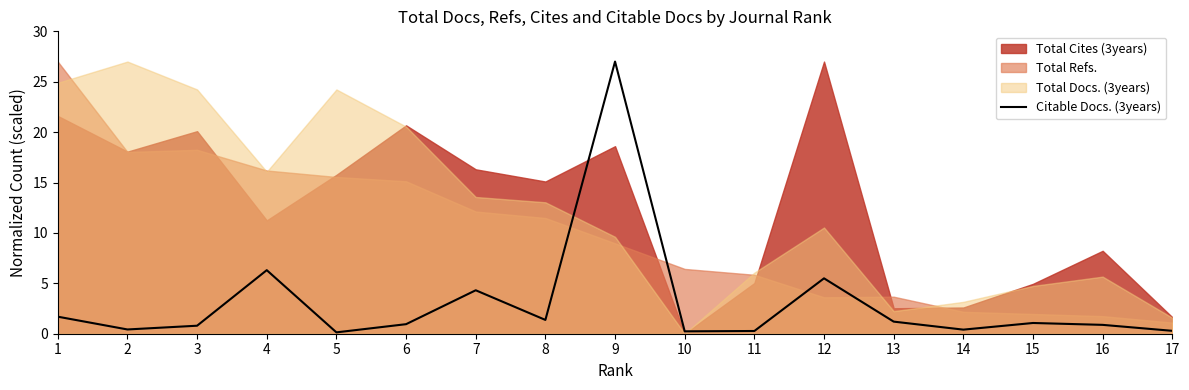

Reading left to right, what are all the values shown in this chart?

1=1.7	2=0.4	3=0.8	4=6.3	5=0.1	6=0.9	7=4.3	8=1.4	9=27.0	10=0.2	11=0.3	12=5.5	13=1.2	14=0.4	15=1.1	16=0.9	17=0.3